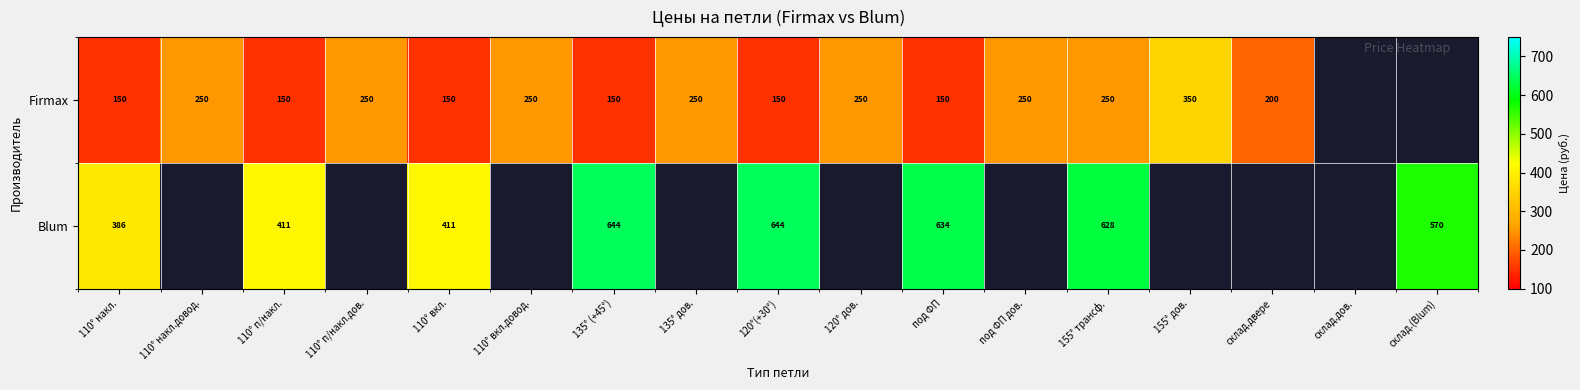

True or false: Blum has a value of 570 at склад.(Blum).

True